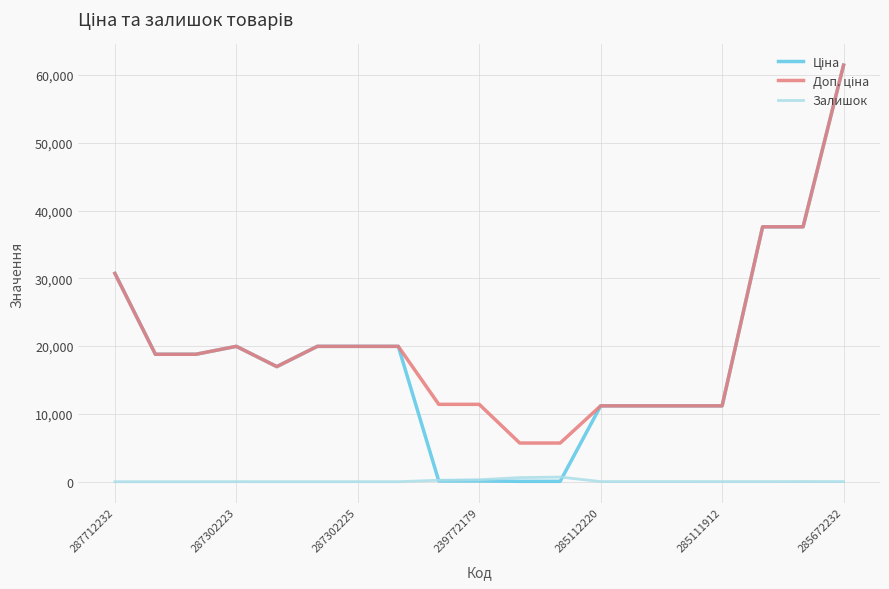

How many lines are shown in the chart?

3